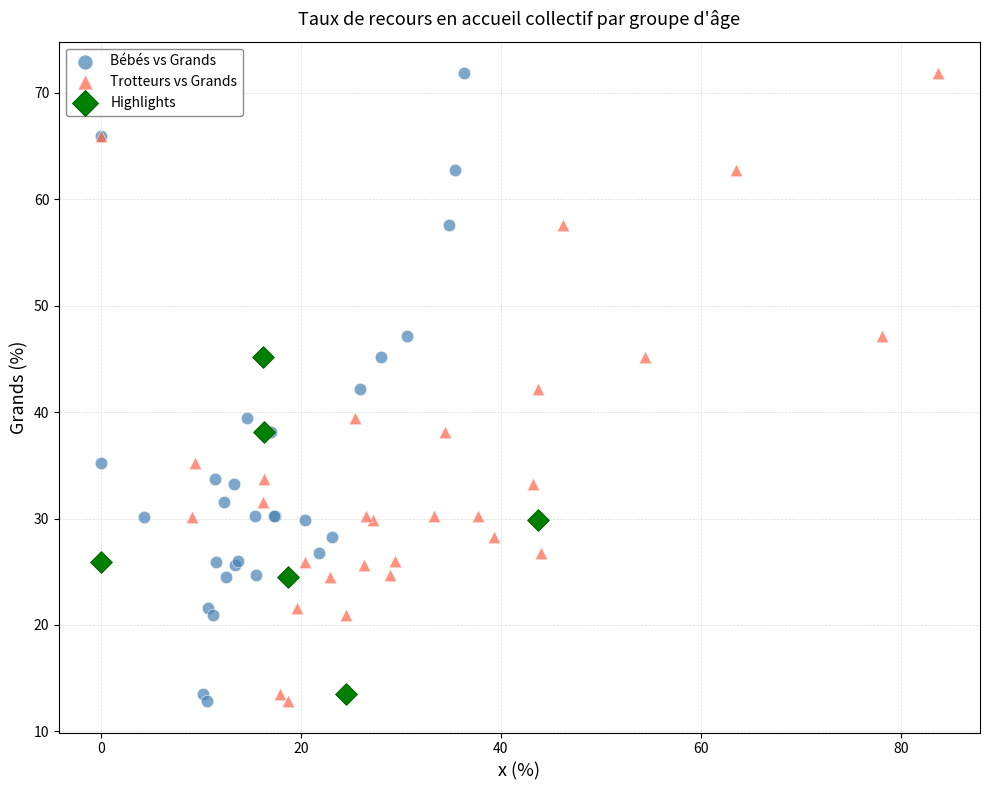

What are all the series names shown in the legend?

Bébés vs Grands, Trotteurs vs Grands, Highlights